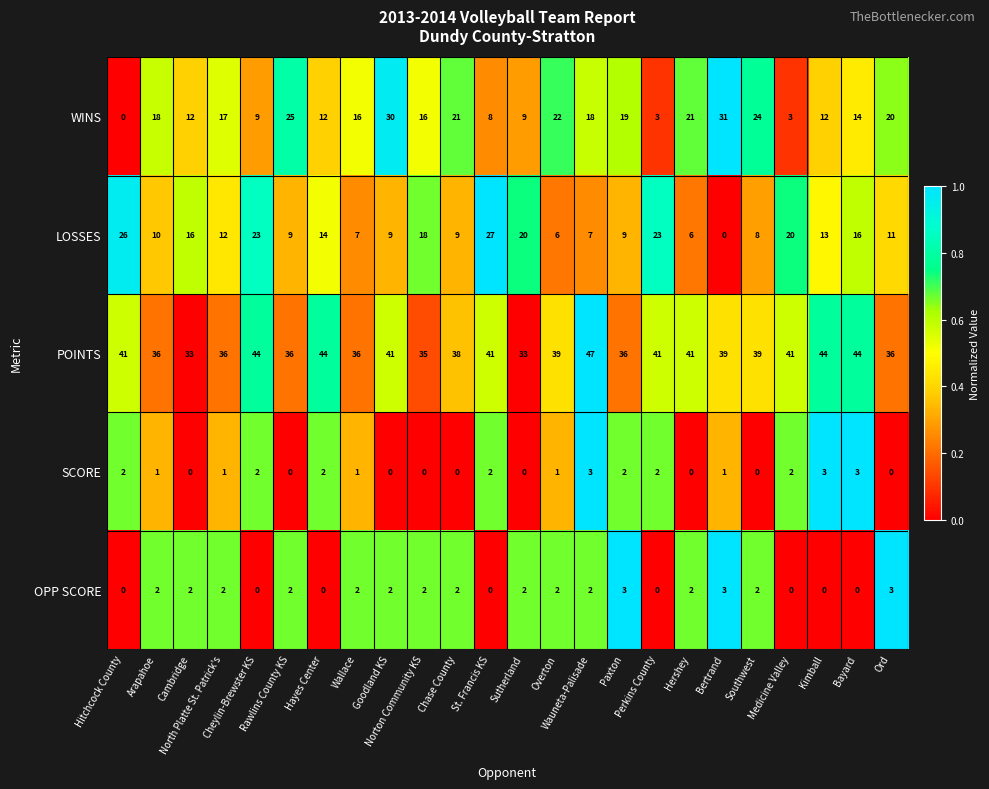

How many data points does each series have?

24